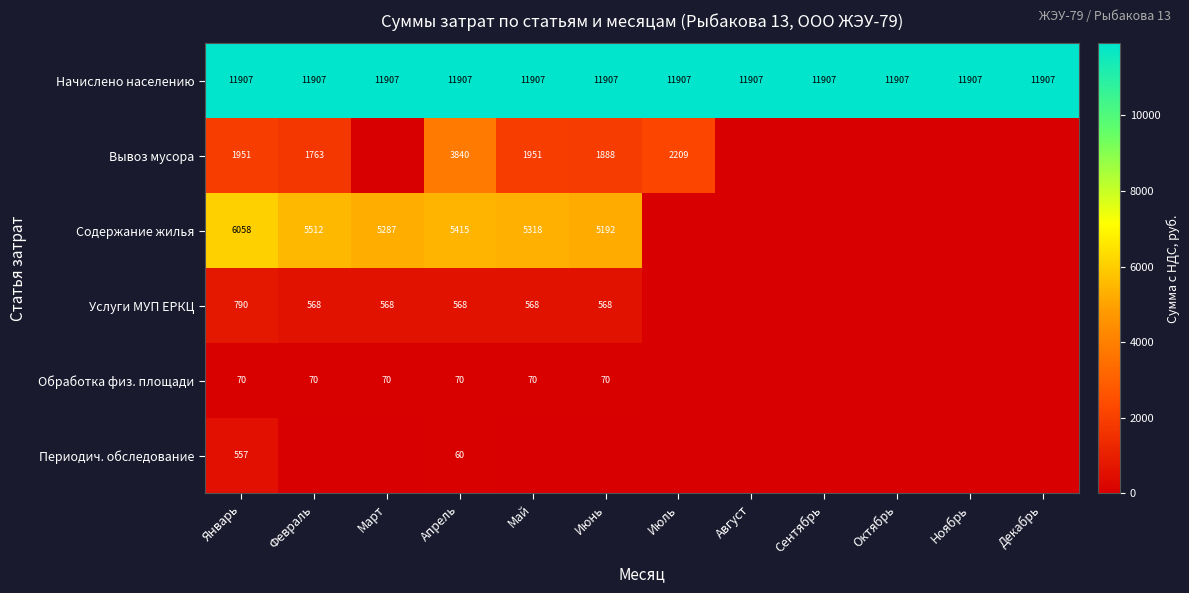

True or false: Услуги МУП ЕРКЦ has a value of 568 at Март.

True